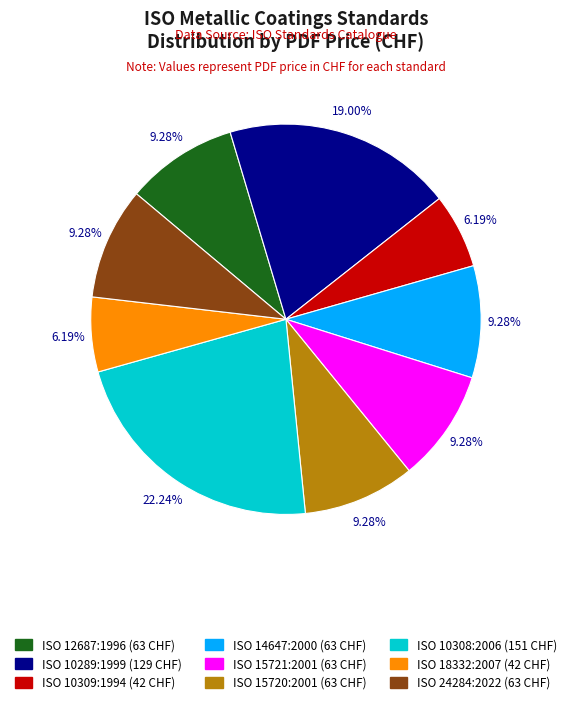

Does ISO 15720:2001 represent more than half of the total?

No